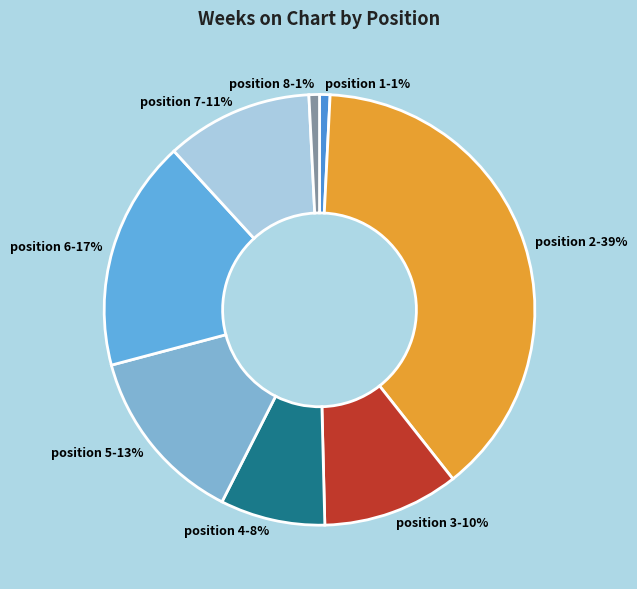

To the nearest percent, what is the average slice percentage?

12%